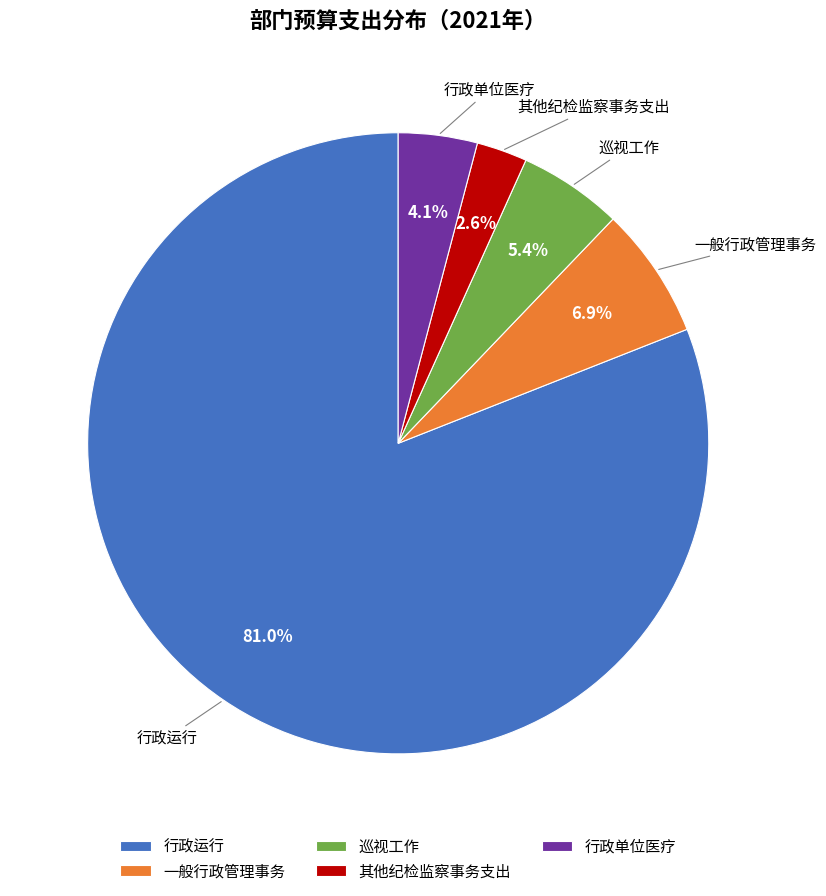

Rank the categories by value from lowest to highest.

其他纪检监察事务支出, 行政单位医疗, 巡视工作, 一般行政管理事务, 行政运行